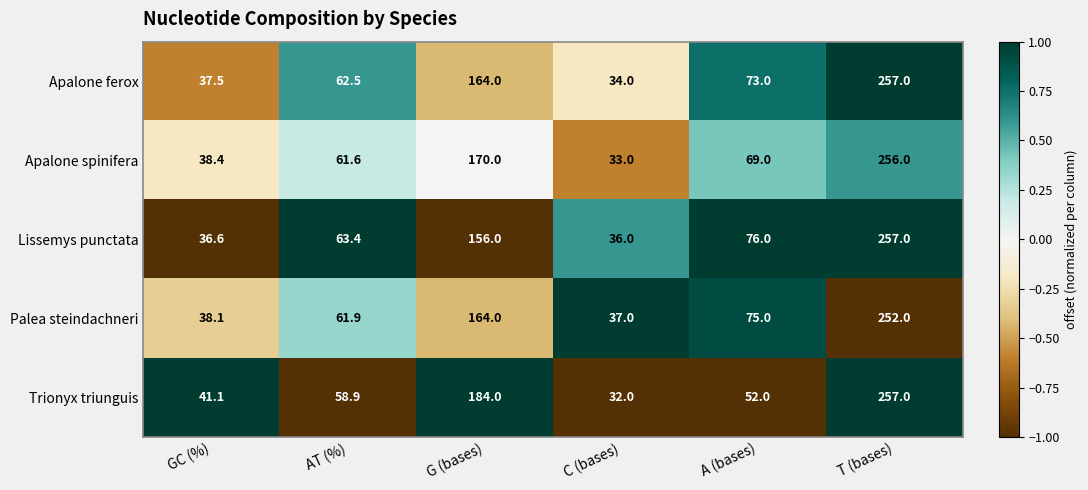

Is it true that Apalone ferox equals 40.7 at AT (%)?

False